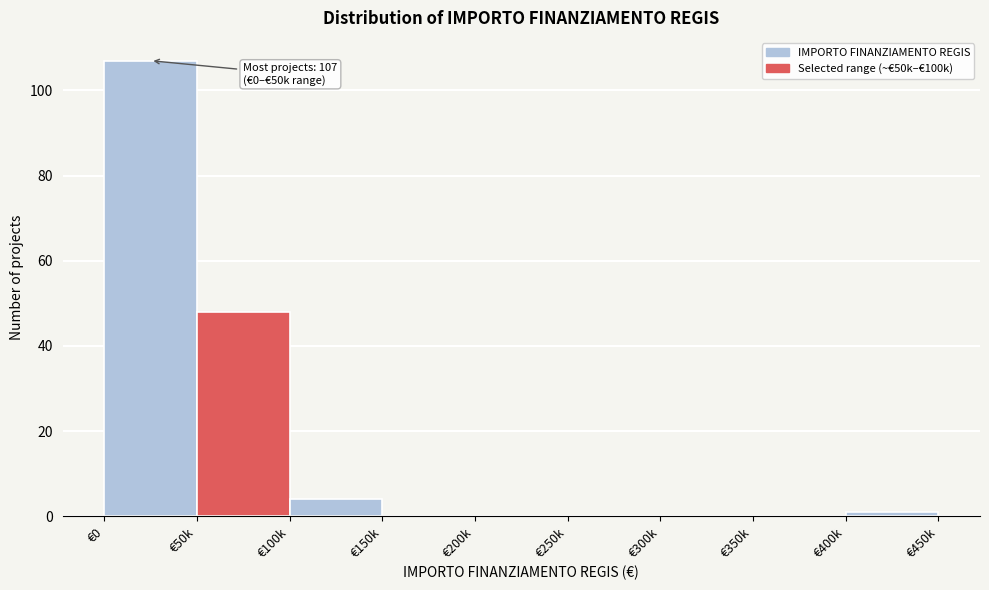

Reading right to left, what are all the values shown in this chart?

€400k=1	€350k=0	€300k=0	€250k=0	€200k=0	€150k=0	€100k=4	€50k=48	€0=107